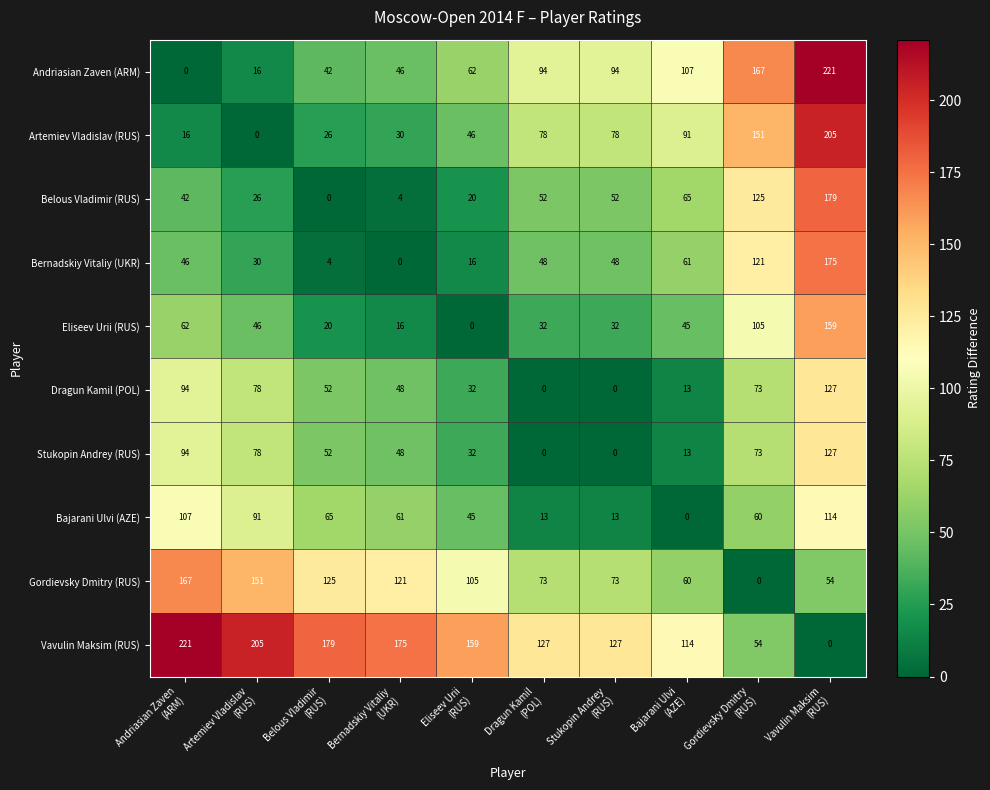

How many distinct data groups are displayed?

10